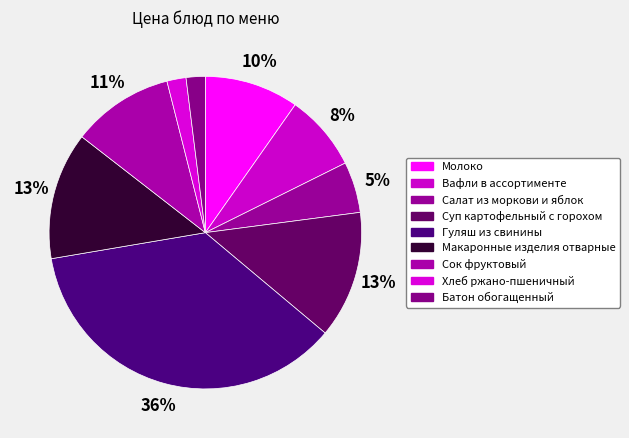

To the nearest percent, what is the difference between the Молоко and Суп картофельный с горохом slice percentages?

3%